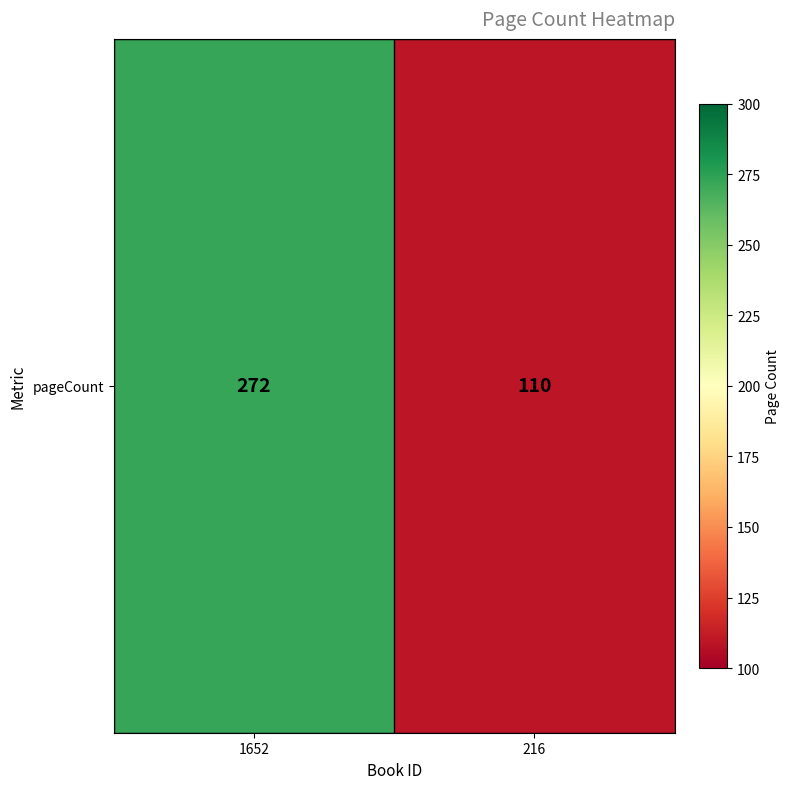

The value at 1652 is 360. True or false?

False